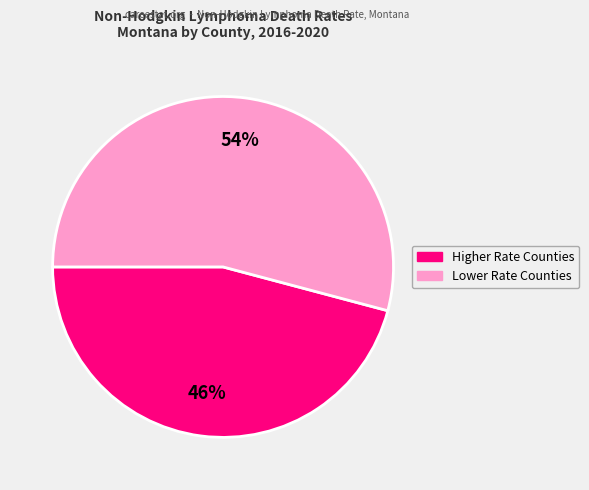

Is there any slice that represents more than half of the pie?

Yes